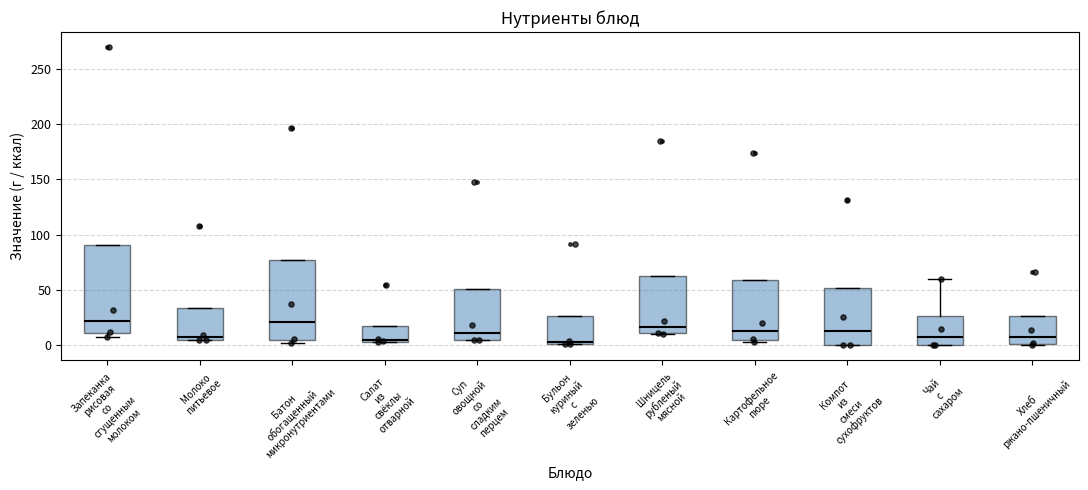

Reading left to right, read every box against the y-axis: the position of its median line, the range the box covers, and the ends of its whiskers. The values are not printed on the chart, so give them approximately, as read against the axis.

Запеканка рисовая со сгущенным молоком: median 20, box 10 to 90, whiskers 5 to 90
Молоко питьевое: median 5 (just above the box's lower edge), box 5 to 35, whiskers 5 to 35
Батон обогащенный микронутриентами: median 20, box 5 to 75, whiskers 0 to 75
Салат из свёклы отварной: median 5, box 5 to 20, whiskers 5 to 20
Суп овощной со сладким перцем: median 10, box 5 to 50, whiskers 5 to 50
Бульон куриный с зеленью: median 5, box 0 to 25, whiskers 0 to 25
Шницель рубленый мясной: median 15, box 10 to 65, whiskers 10 to 65
Картофельное пюре: median 15, box 5 to 60, whiskers 5 (just below the box's lower edge) to 60
Компот из смеси сухофруктов: median 15, box 0 to 50, whiskers 0 to 50
Чай с сахаром: median 10, box 0 to 25, whiskers 0 to 60
Хлеб ржано-пшеничный: median 10, box 0 to 25, whiskers 0 to 25